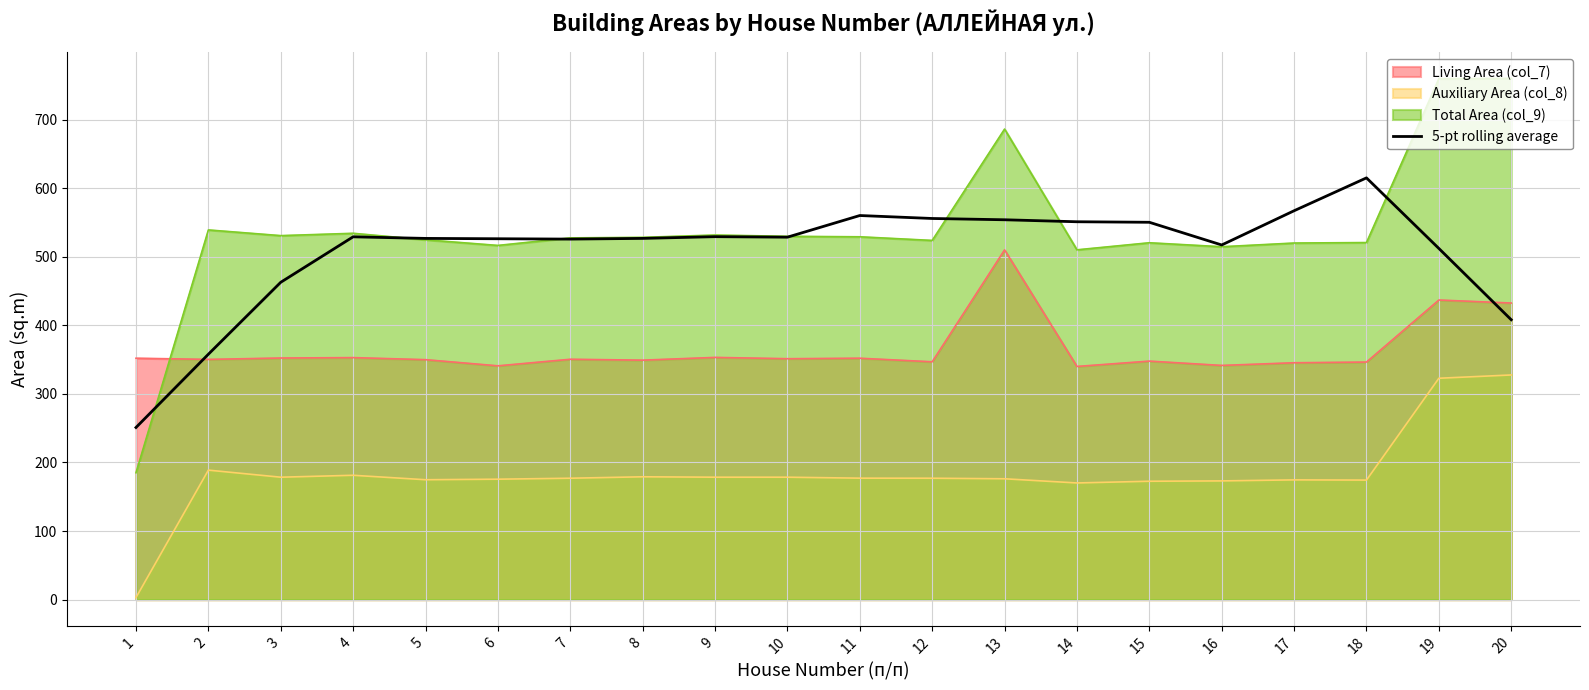

What is the maximum value for 5-pt rolling average?

615.0